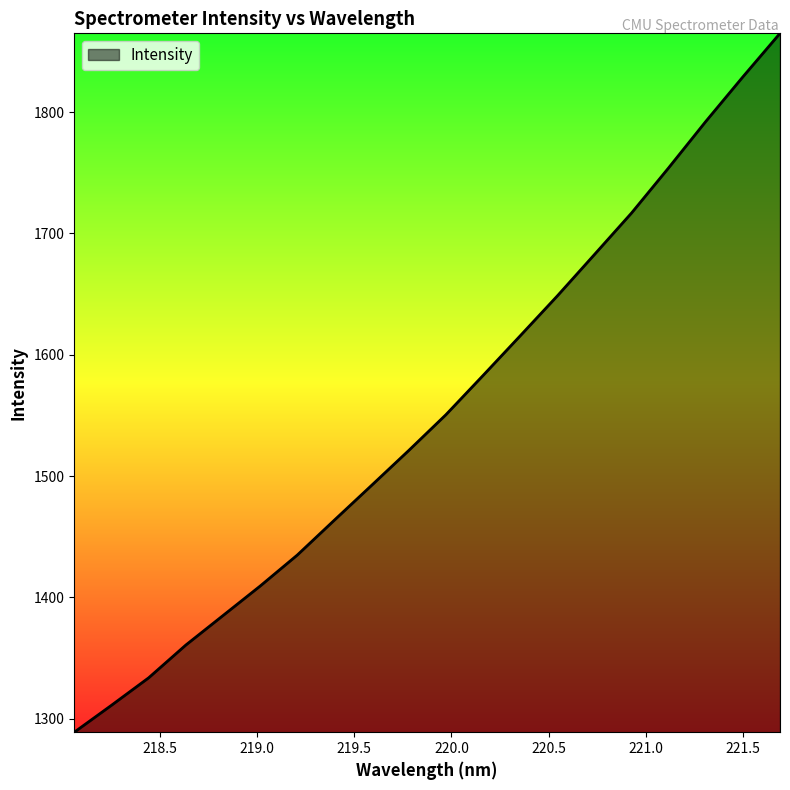

What is the sum of all values?

31037.0